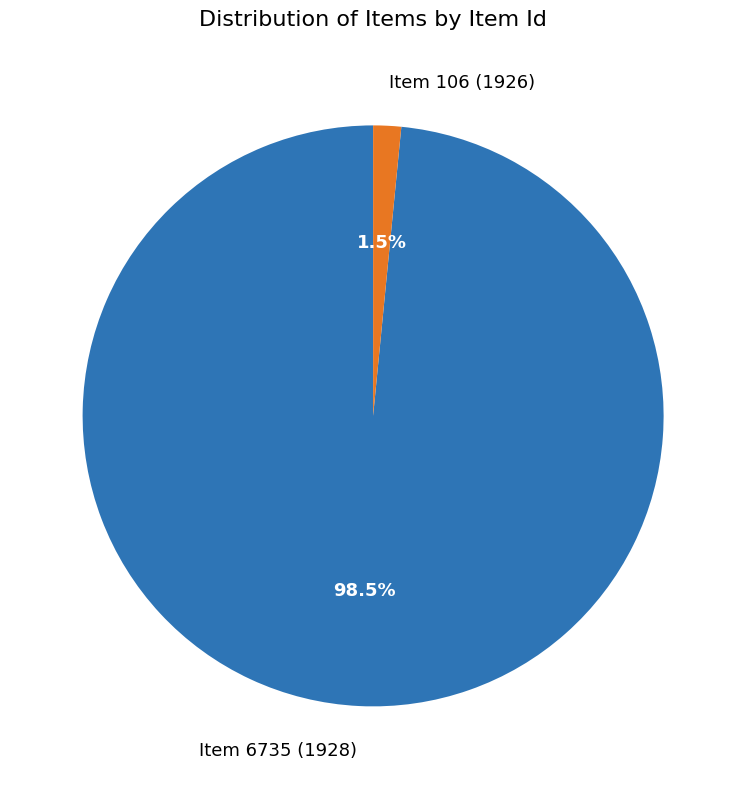

Combined, what portion of the pie is Item 6735 (1928) and Item 106 (1926)?

100.0%